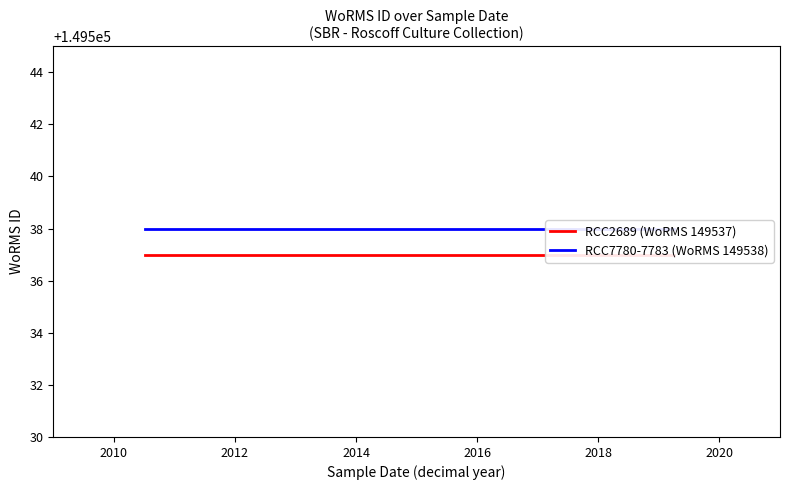

Reading left to right, list all the values displayed in this chart.

RCC2689 (WoRMS 149537): 149537	149537	149537	149537	149537
RCC7780-7783 (WoRMS 149538): 149538	149538	149538	149538	149538